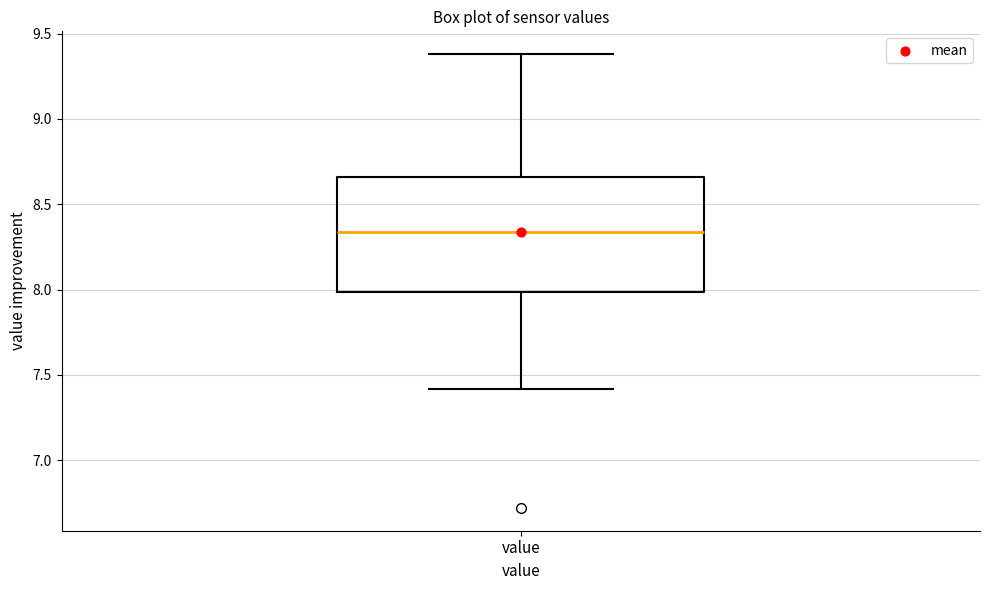

Transcribe this box plot: give where the median line is, the range the box spans, and where the two whiskers end, as read against the y-axis. The values are not printed on the chart, so give them approximately, as read against the axis.

median 8.35, box 8.00 to 8.65, whiskers 7.40 to 9.40